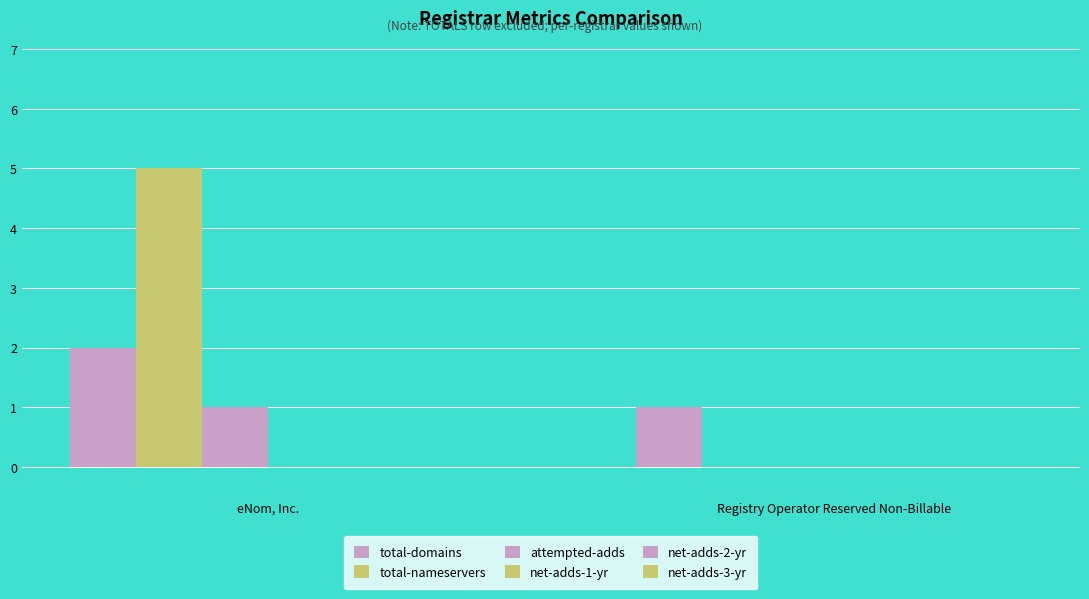

What is the sum of the attempted-adds values at Registry Operator Reserved Non-Billable and eNom, Inc.?

1